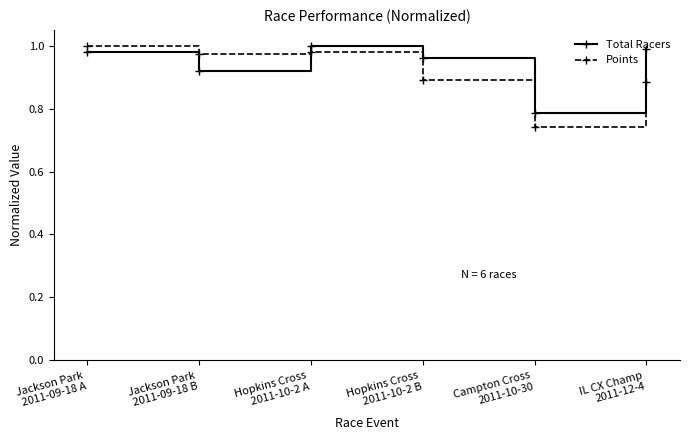

What is the sum of all Points values?

5.5